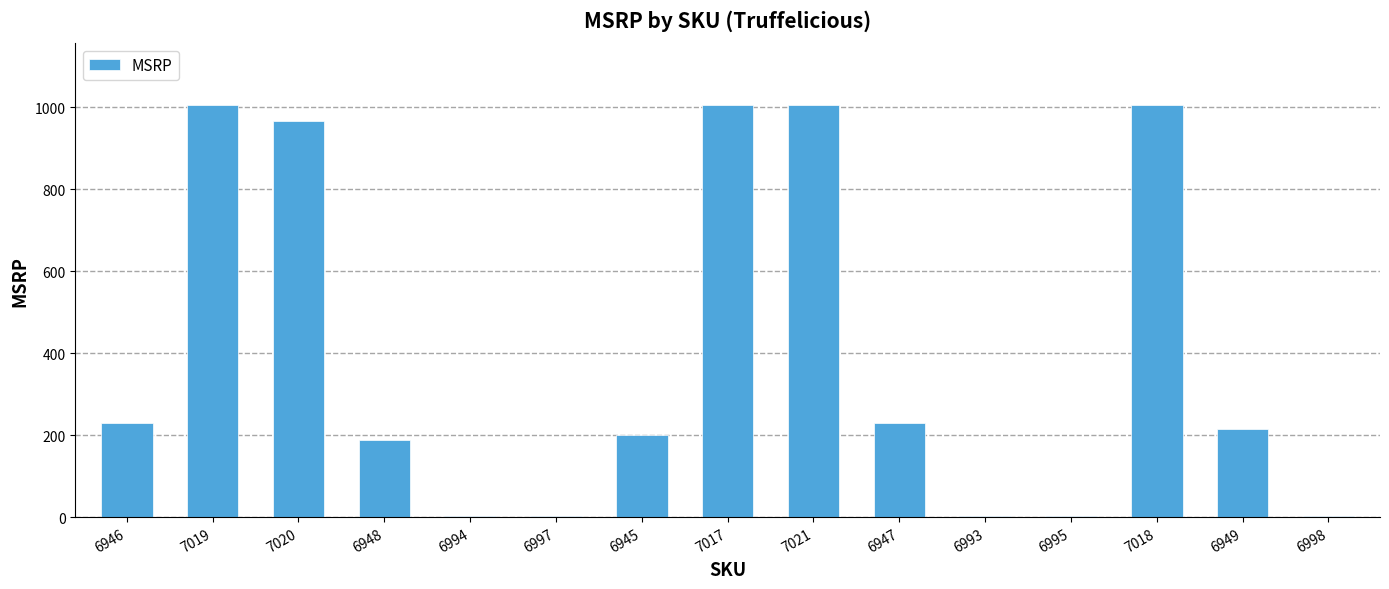

Reading right to left, extract all data points from this chart.

3.0	214.8	1005.4	3.0	3.0	229.2	1005.4	1005.4	201.0	3.0	3.0	187.1	965.1	1005.4	229.2